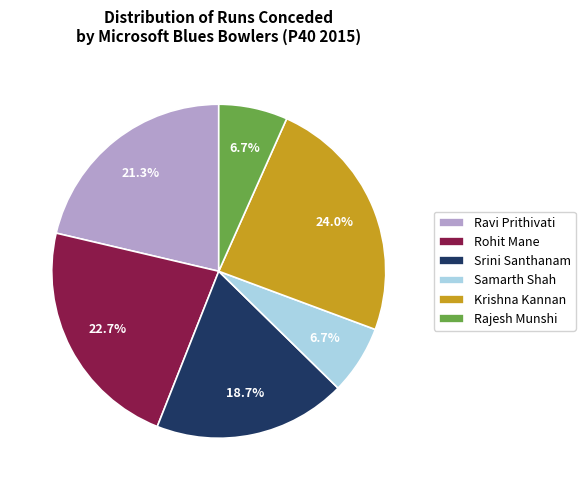

Which has a higher value, Srini Santhanam or Samarth Shah?

Srini Santhanam